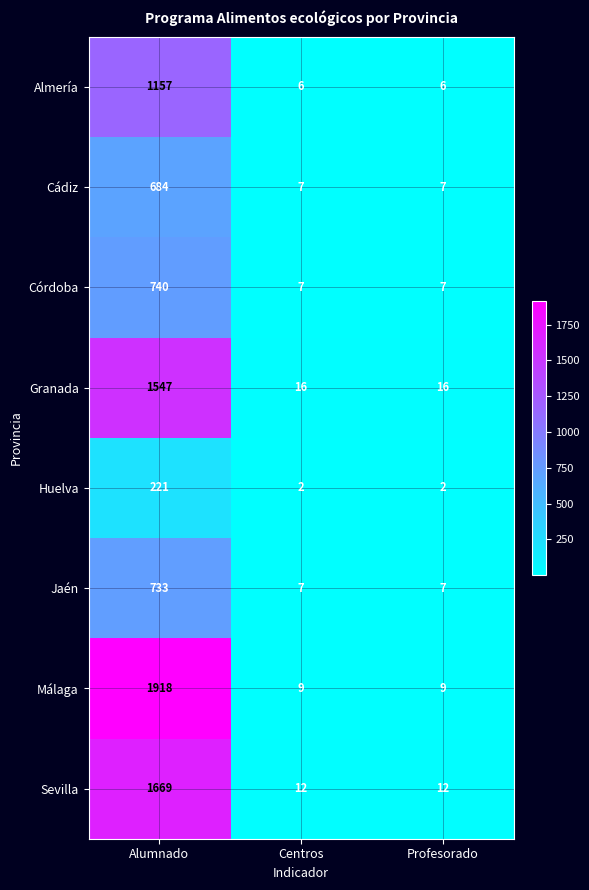

At how many categories does at least one series exceed 229?

1